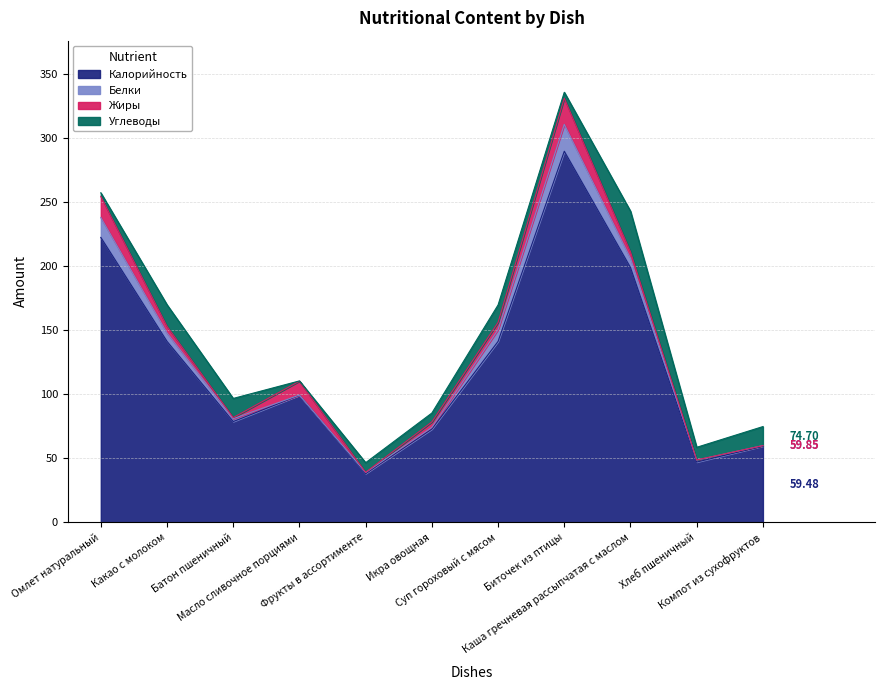

Reading left to right, transcribe all the data shown in this chart.

Калорийность: Омлет натуральный=222.4	Какао с молоком=141.2	Батон пшеничный=78.6	Масло сливочное порциями=99.2	Фрукты в ассортименте=38.0	Икра овощная=72.8	Суп гороховый с мясом=141.2	Биточек из птицы=289.6	Каша гречневая рассыпчатая с маслом=198.8	Хлеб пшеничный=47.0	Компот из сухофруктов=59.5
Белки: Омлет натуральный=15.6	Какао с молоком=6.6	Батон пшеничный=2.2	Масло сливочное порциями=0.1	Фрукты в ассортименте=0.8	Икра овощная=1.3	Суп гороховый с мясом=9.2	Биточек из птицы=21.0	Каша гречневая рассыпчатая с маслом=7.3	Хлеб пшеничный=1.5	Компот из сухофруктов=0.4
Жиры: Омлет натуральный=16.4	Какао с молоком=5.2	Батон пшеничный=0.9	Масло сливочное порциями=10.9	Фрукты в ассортименте=0.2	Икра овощная=4.3	Суп гороховый с мясом=5.6	Биточек из птицы=20.4	Каша гречневая рассыпчатая с маслом=5.0	Хлеб пшеничный=0.2	Компот из сухофруктов=0.0
Углеводы: Омлет натуральный=2.8	Какао с молоком=16.8	Батон пшеничный=14.9	Масло сливочное порциями=0.2	Фрукты в ассортименте=7.5	Икра овощная=7.0	Суп гороховый с мясом=13.6	Биточек из птицы=4.6	Каша гречневая рассыпчатая с маслом=31.8	Хлеб пшеничный=9.8	Компот из сухофруктов=14.8